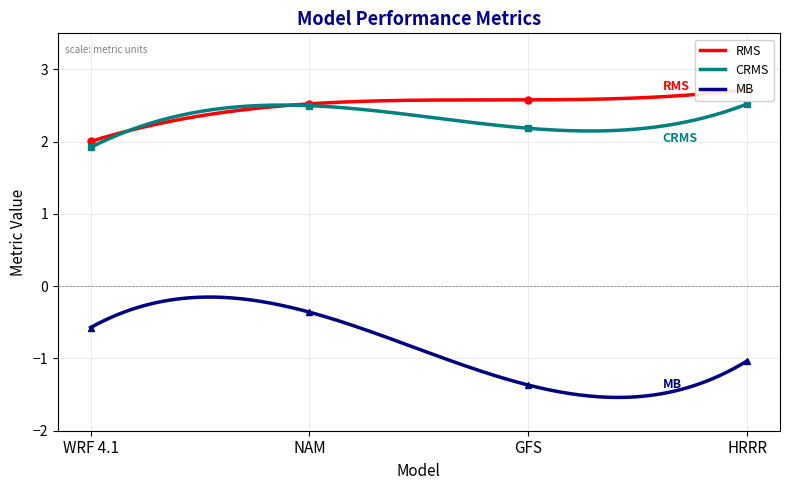

At GFS, list the series in order from smallest to largest.

MB, CRMS, RMS